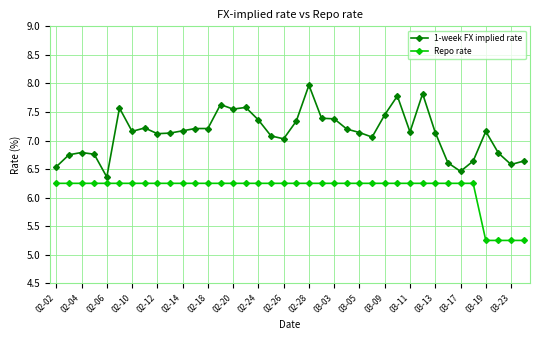

True or false: 1-week FX implied rate and Repo rate intersect in this chart.

False